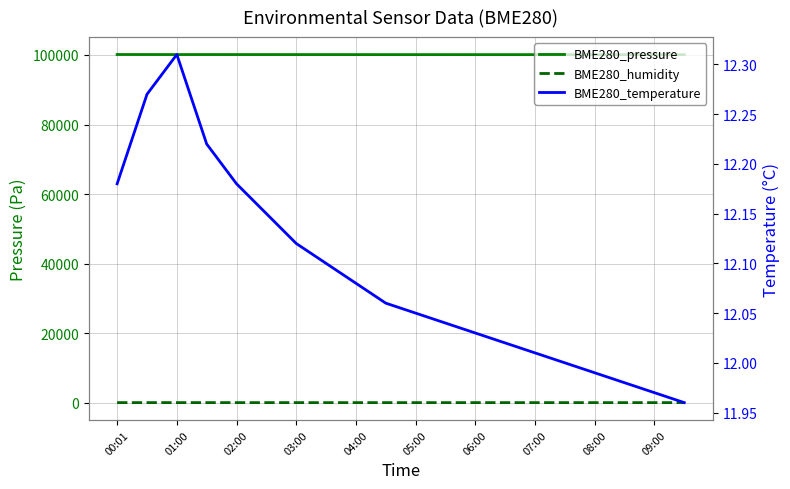

What is the value of the BME280_temperature point at the 3rd from the left?

12.3